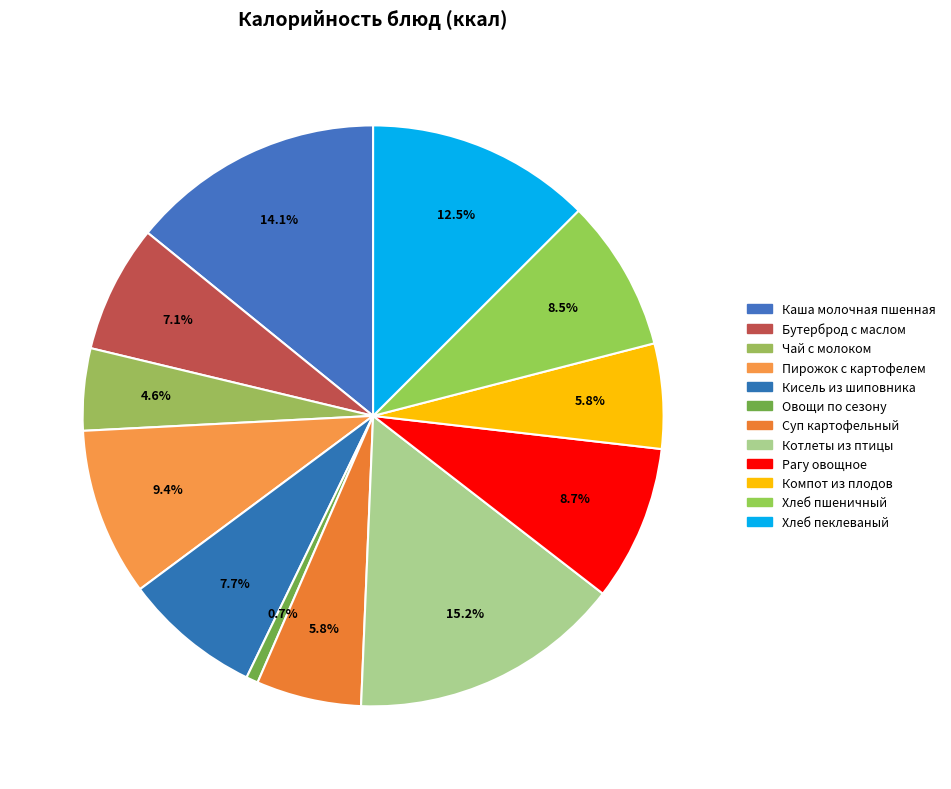

How many slices are in this pie chart?

12